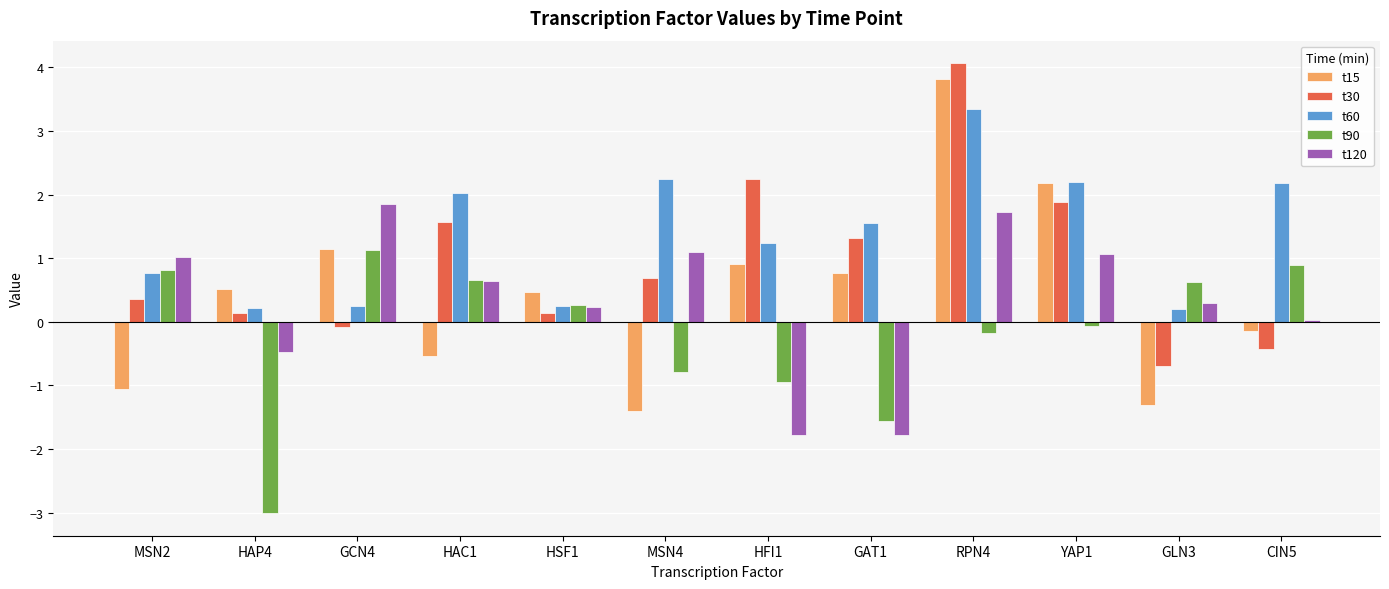

Which series has the largest total across all categories?

t60